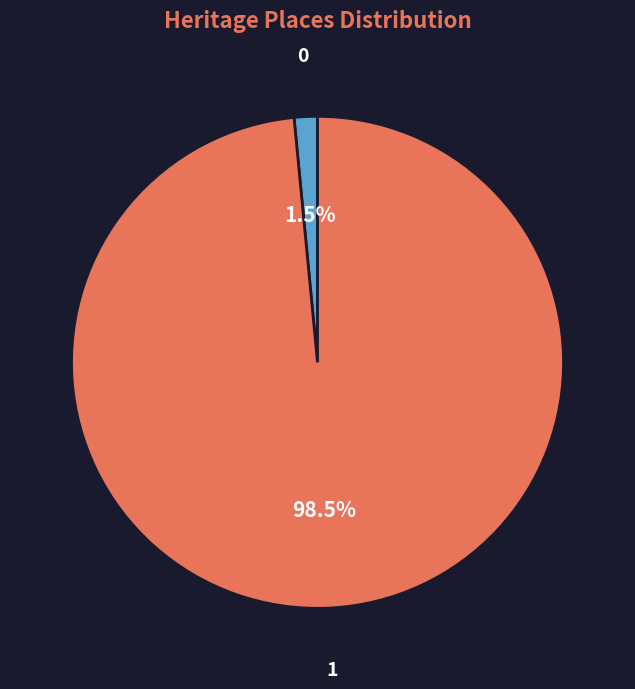

Is there a majority slice in this chart?

Yes